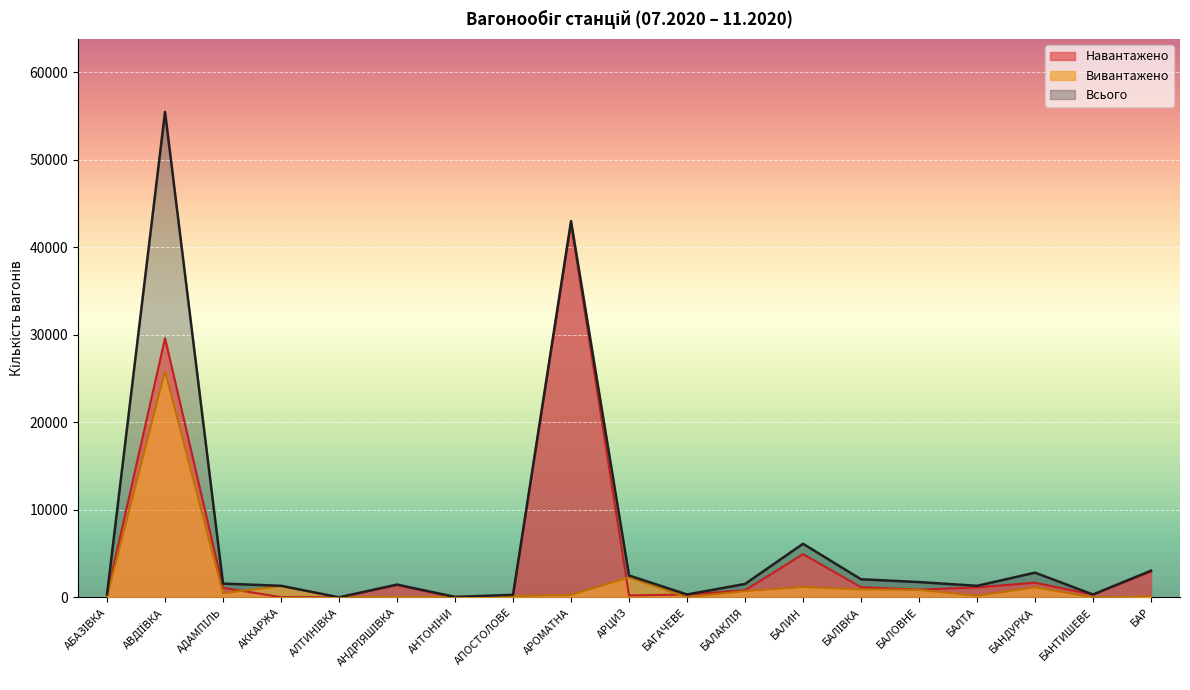

What is the label of the 19th point from the right?

АБАЗІВКА